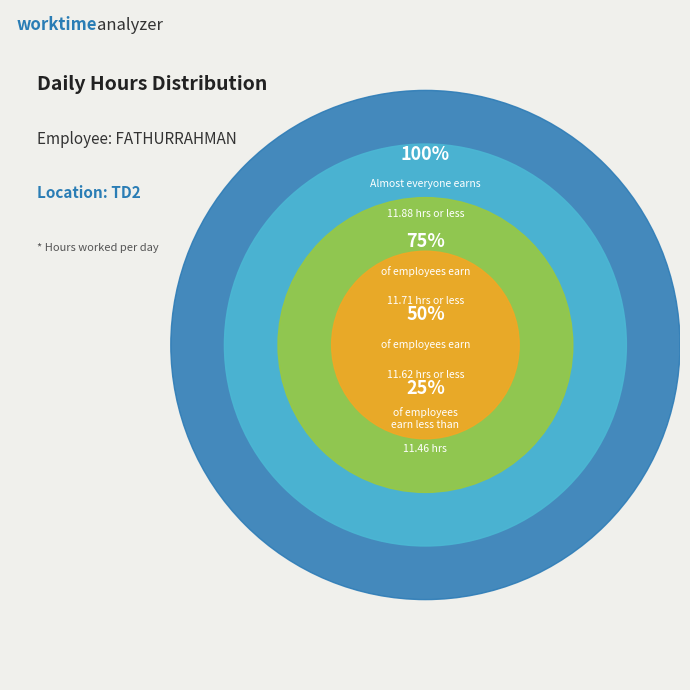

True or false: Thu 13/8 accounts for 15% of the total.

False